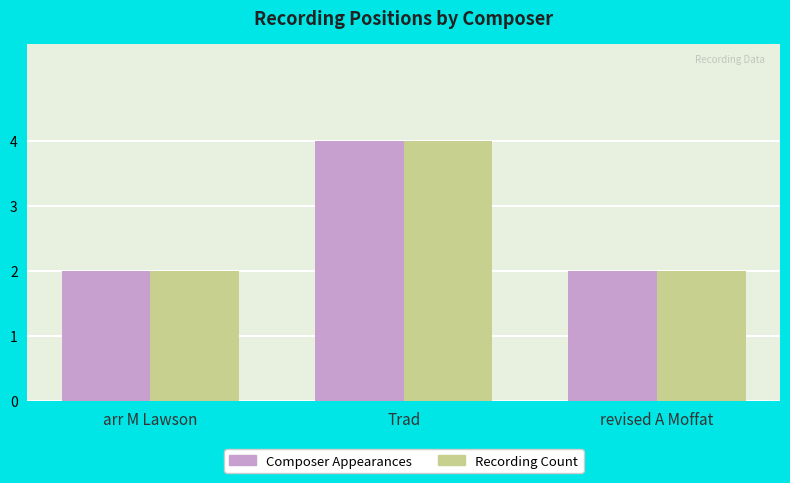

What is the label of the 3rd bar from the right?

arr M Lawson